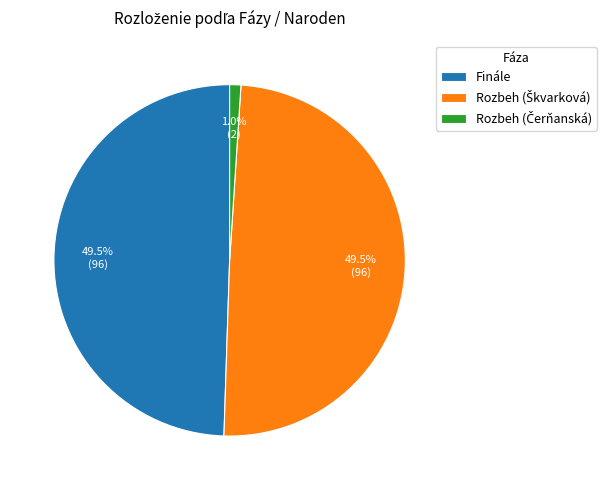

What portion of the pie excludes Finále?

50.5%